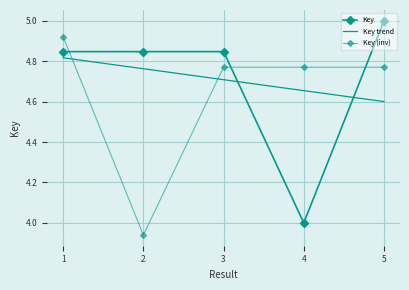

Rank the categories by value from highest to lowest.

5, 1, 3, 2, 4